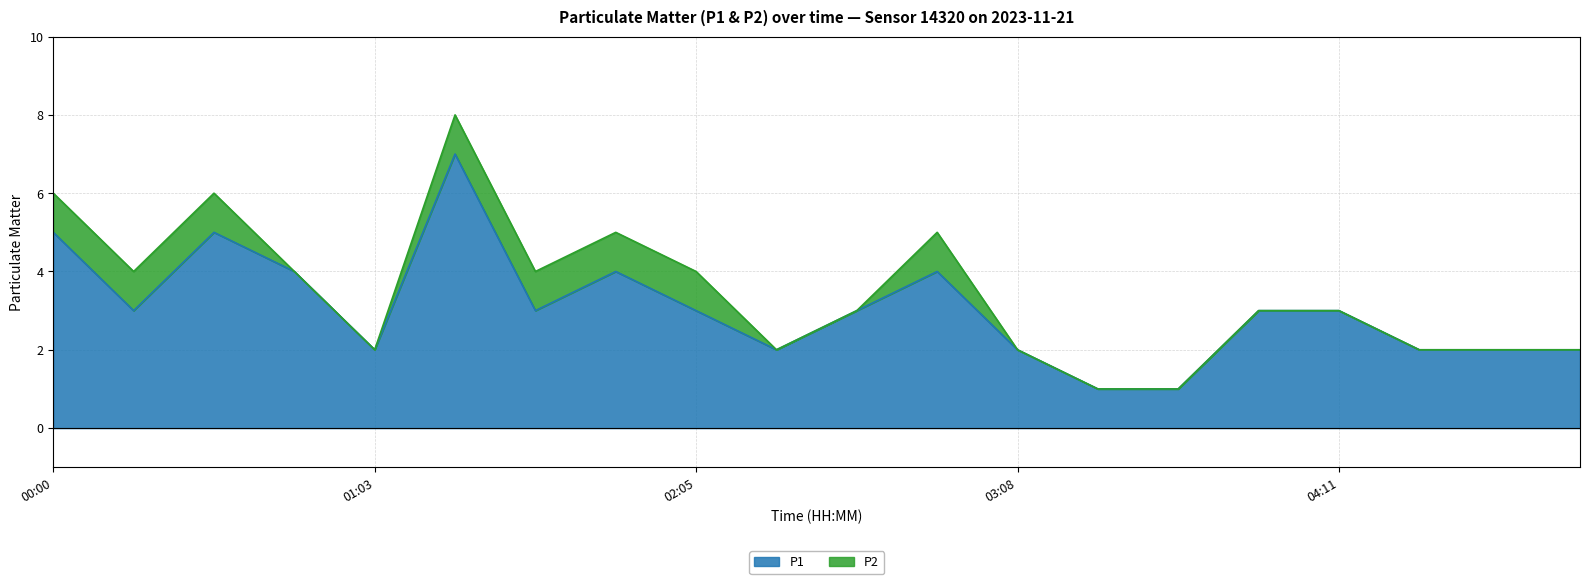

True or false: P1 has a value of 4 at 03:08.

False